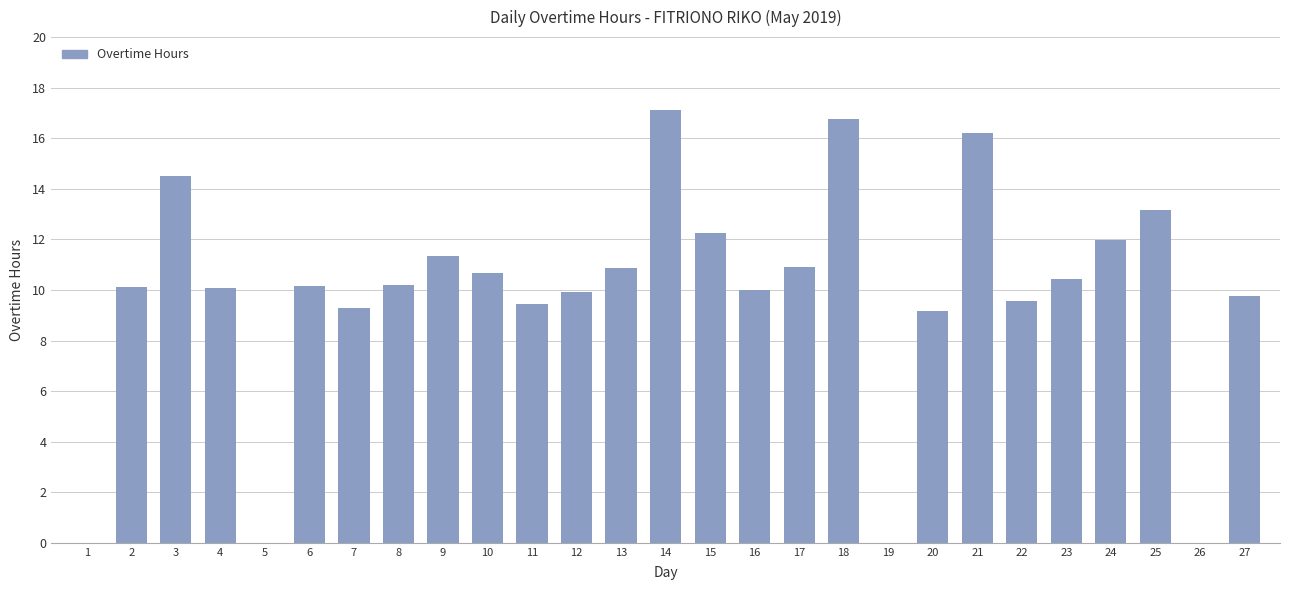

What is the average value?

9.8